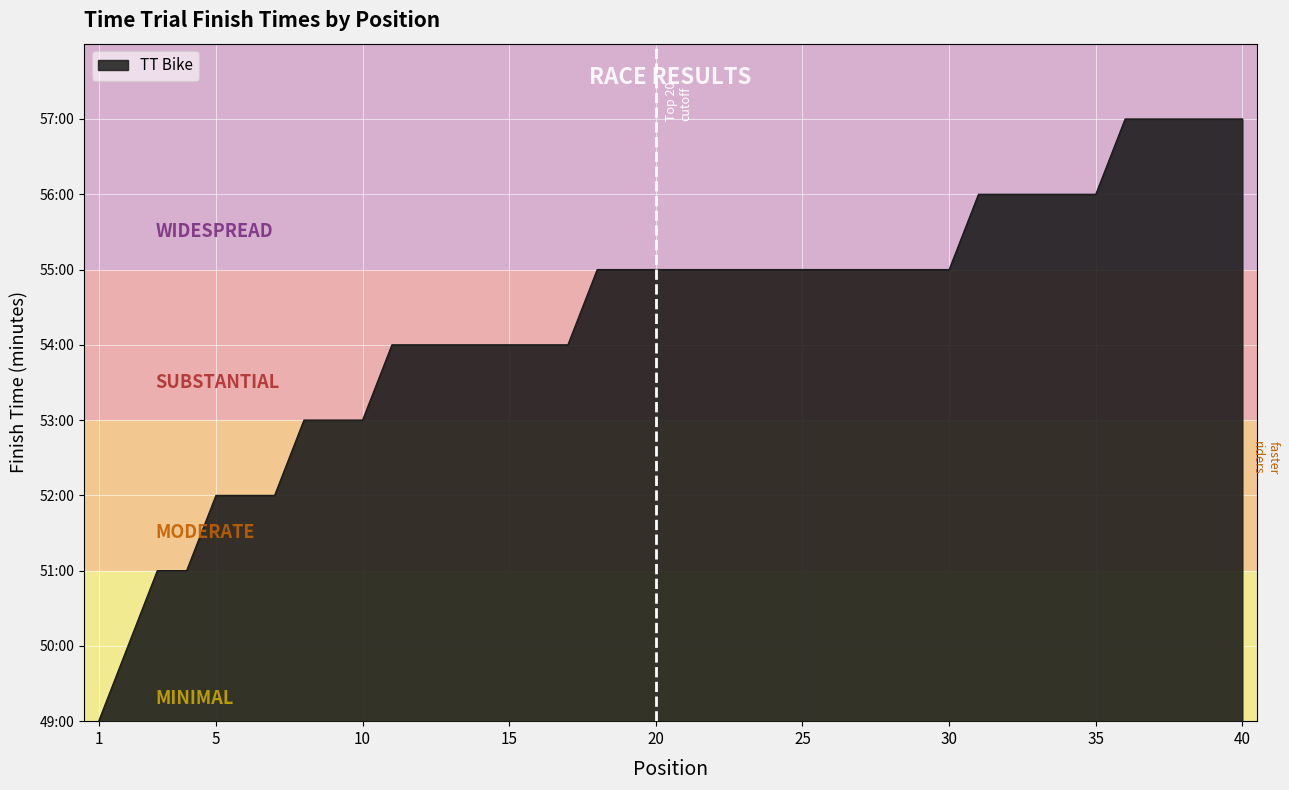

Does the chart have visible grid lines?

Yes